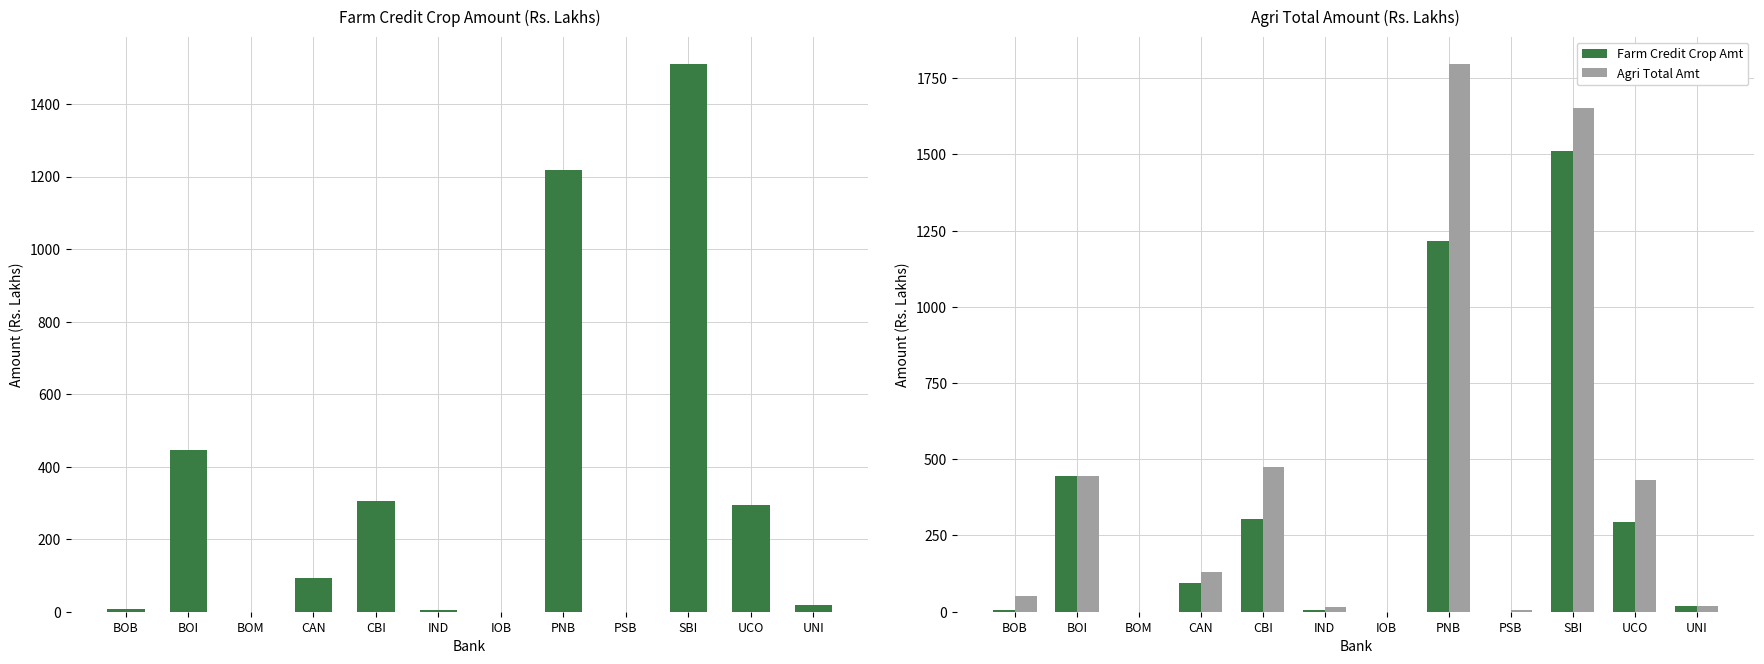

The value of Agri Total Amt at IND is 25.7. True or false?

False